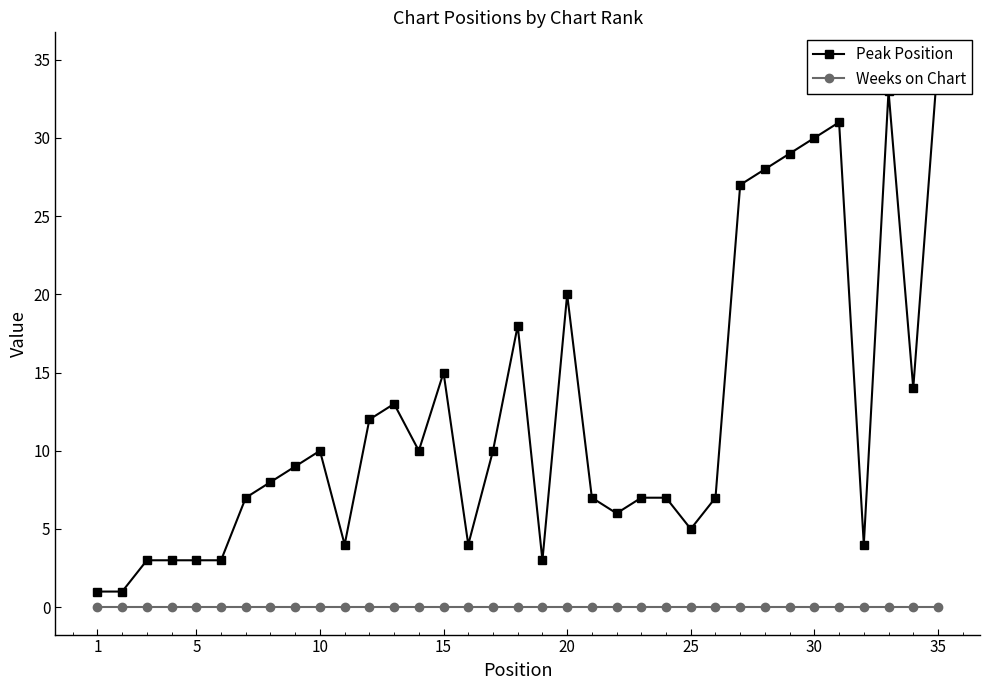

Between 20 and 25, which is larger?

20